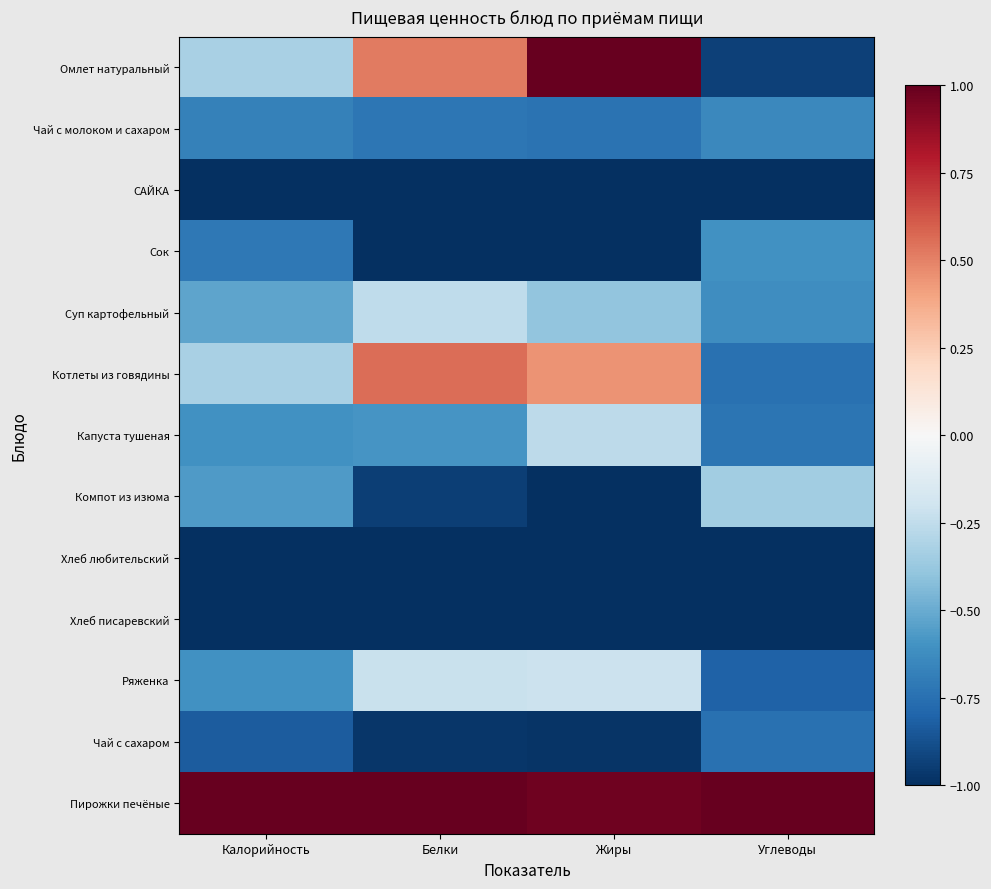

Which series has the largest total across all categories?

Пирожки печёные